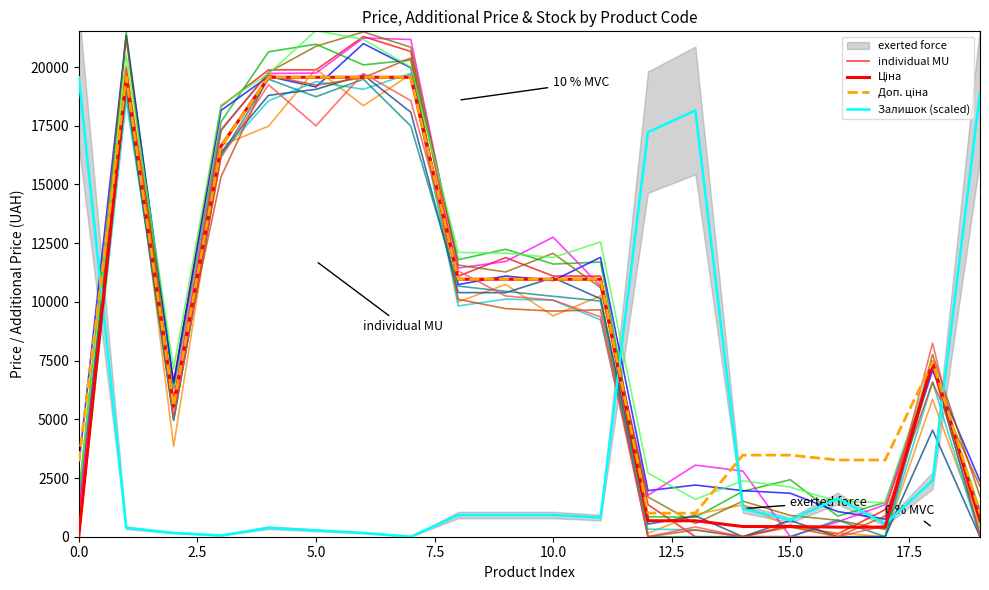

How many intersections are there between Залишок (scaled) and individual MU?

4